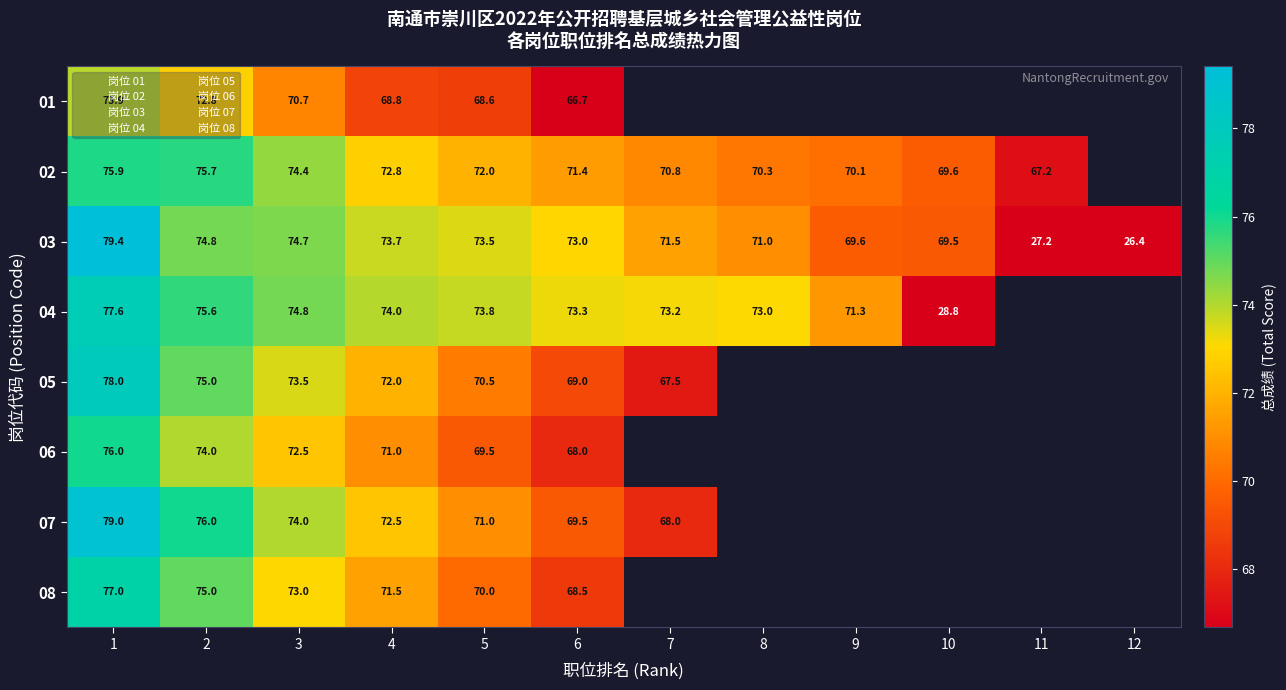

At how many categories does at least one series exceed 67?

11